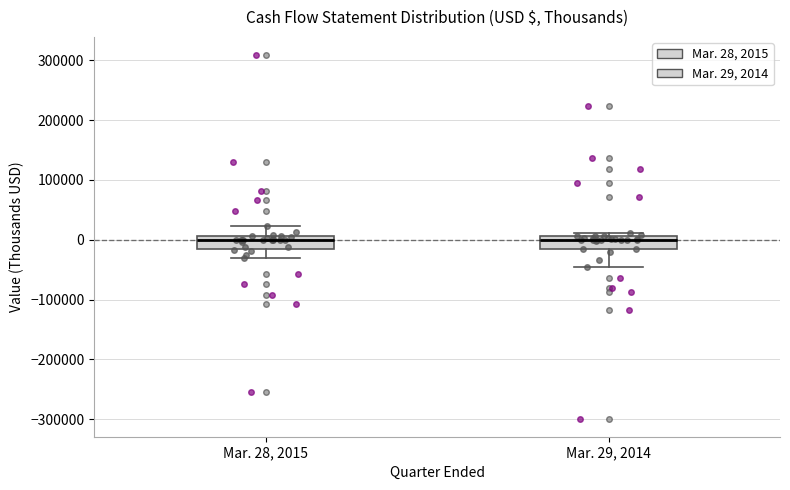

Reading left to right, transcribe this box plot: for each box, give where its median line is, the range the box spans, and where its two whiskers end, as read against the y-axis. The values are not printed on the chart, so give them approximately, as read against the axis.

Mar. 28, 2015: median 0, box -20000 to 10000, whiskers -30000 to 20000
Mar. 29, 2014: median 0, box -20000 to 10000, whiskers -50000 to 10000 (just above the box's upper edge)